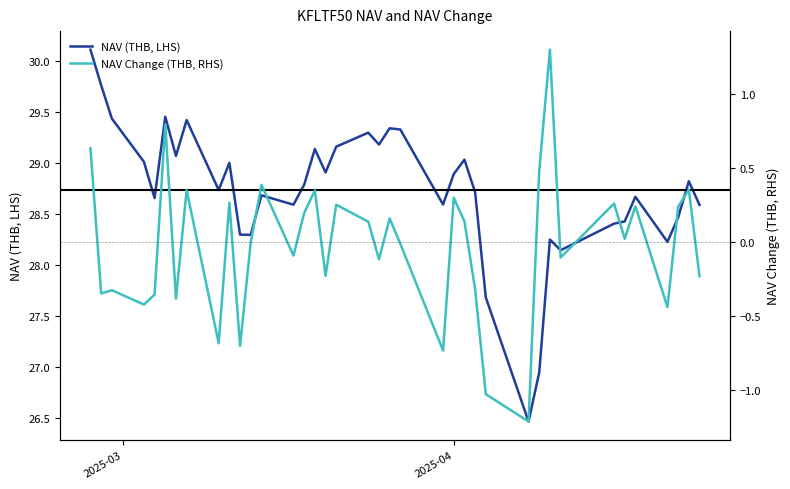

What is the highest value of the NAV (THB, LHS) series?

30.1